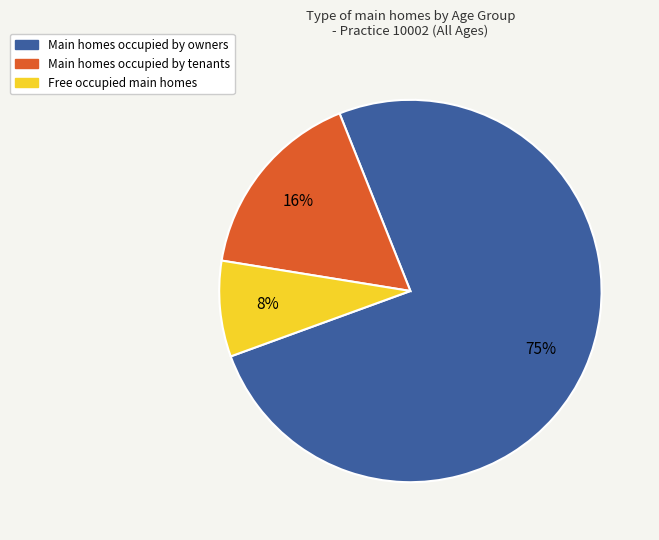

Is it true that Main homes occupied by tenants is 31% of the pie?

False